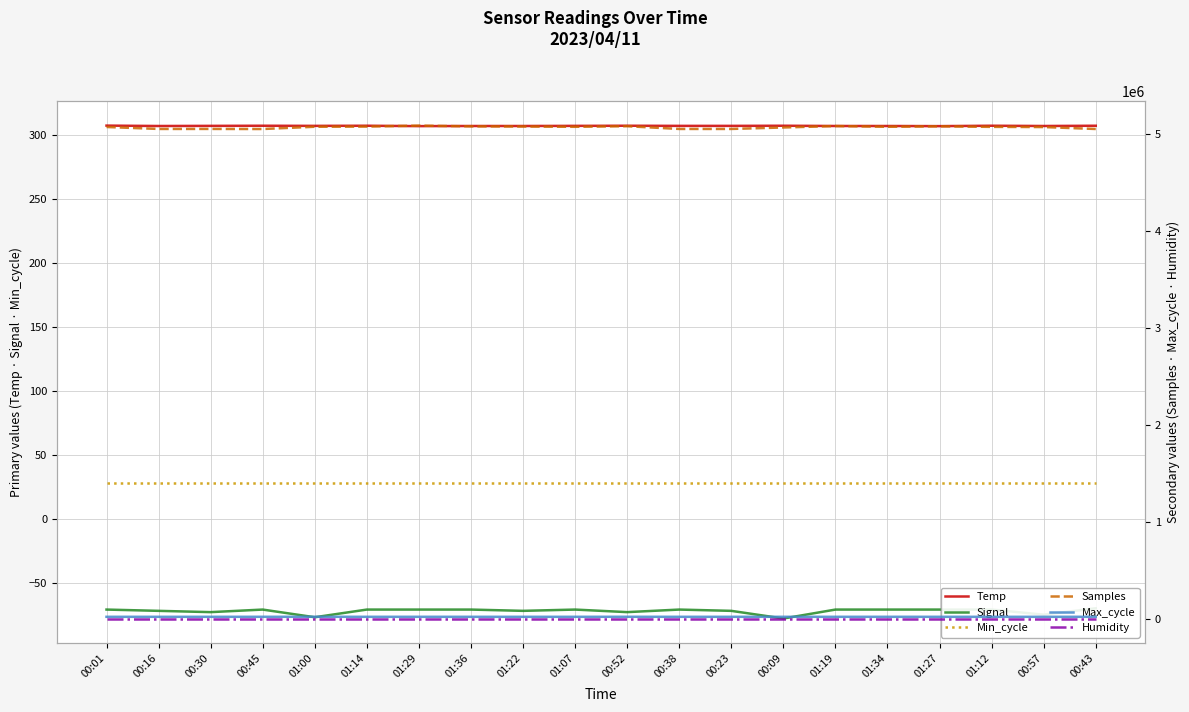

True or false: Signal has more than 1 interior local peaks.

True